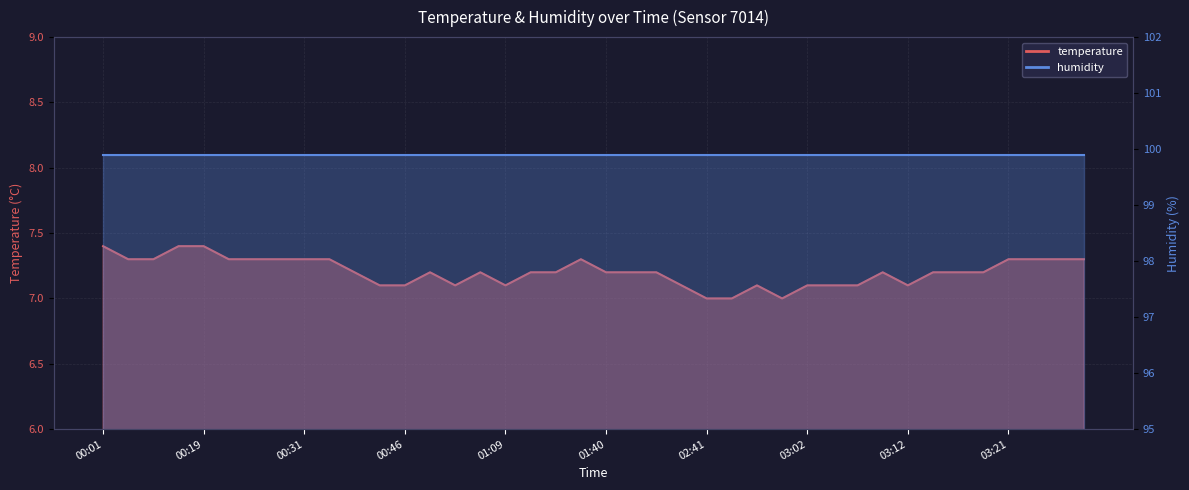

What is the label of the 7th point from the right?

03:14